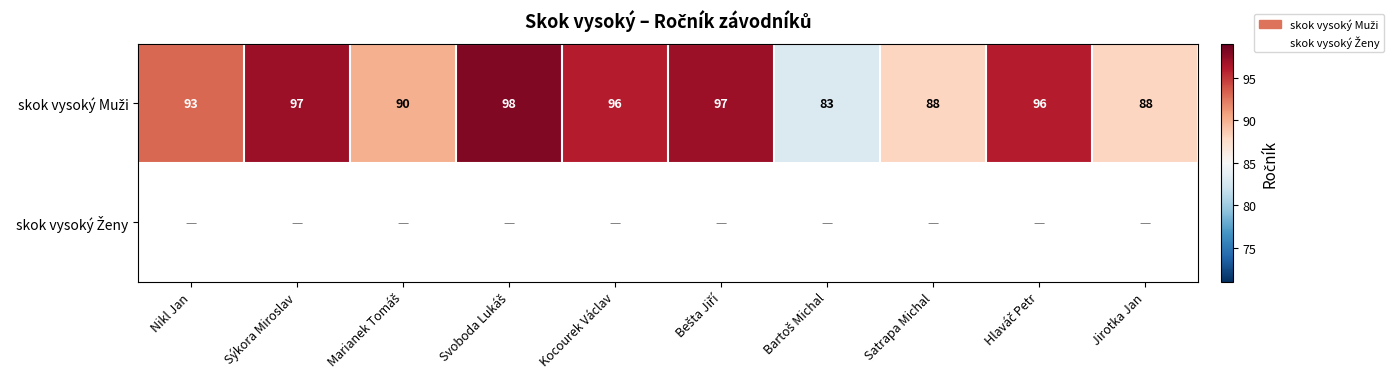

Which series has the largest total across all categories?

skok vysoký Muži